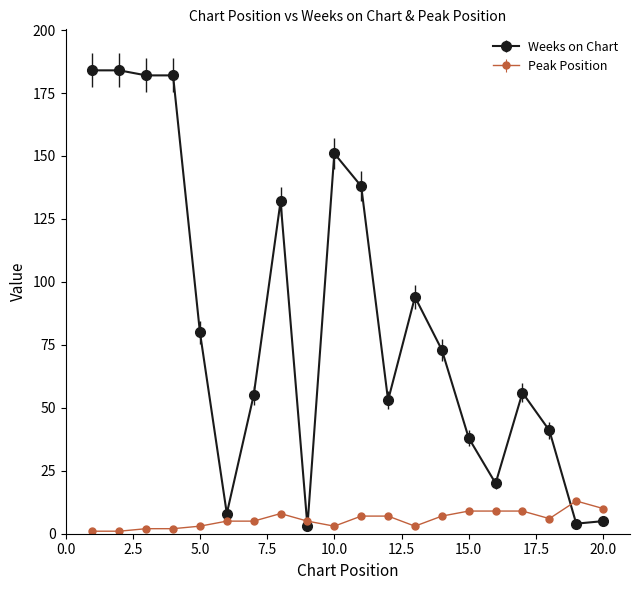

What is the highest value of the Peak Position series?

13